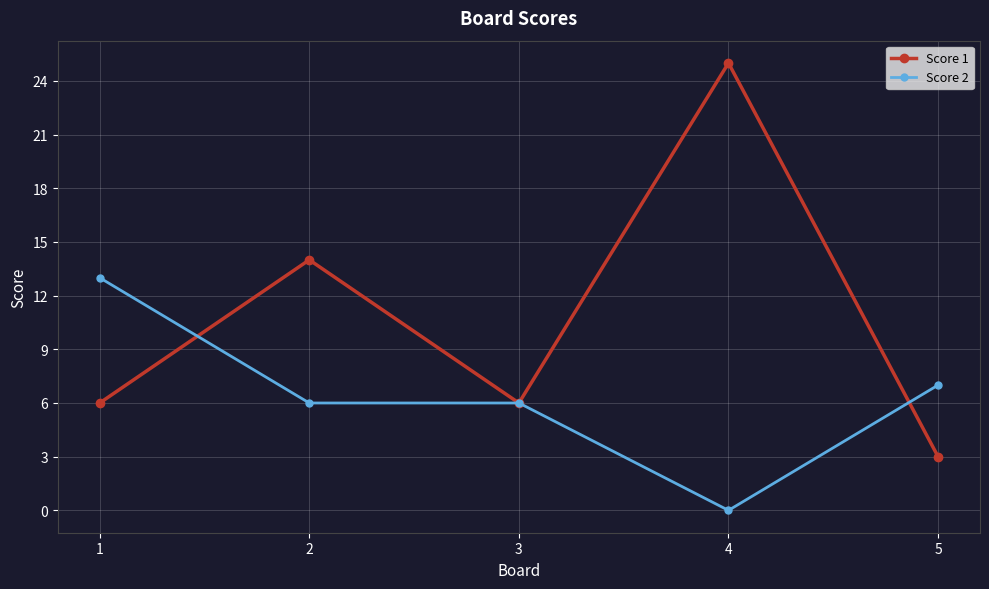

Where do Score 2 and Score 1 first cross each other?

1 and 2